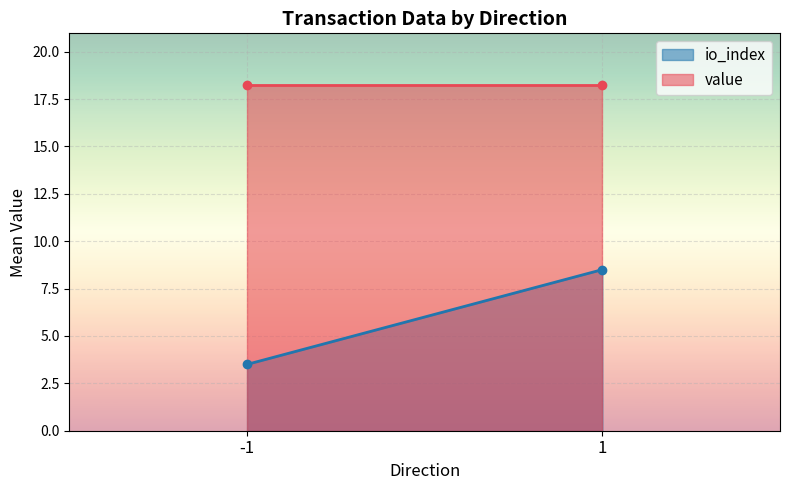

Is the value of io_index at 1 greater than the value of value at 1?

No